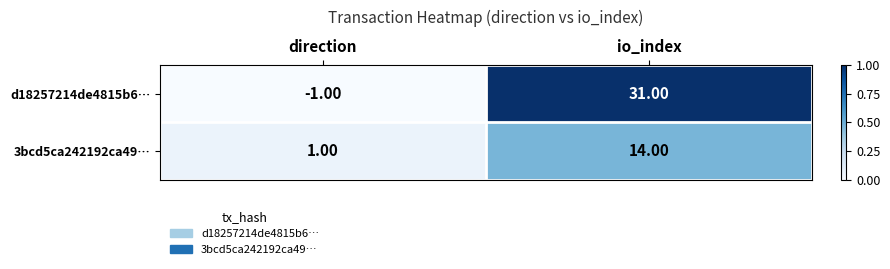

Between direction and io_index, which series saw the biggest shift?

d18257214de4815b6…